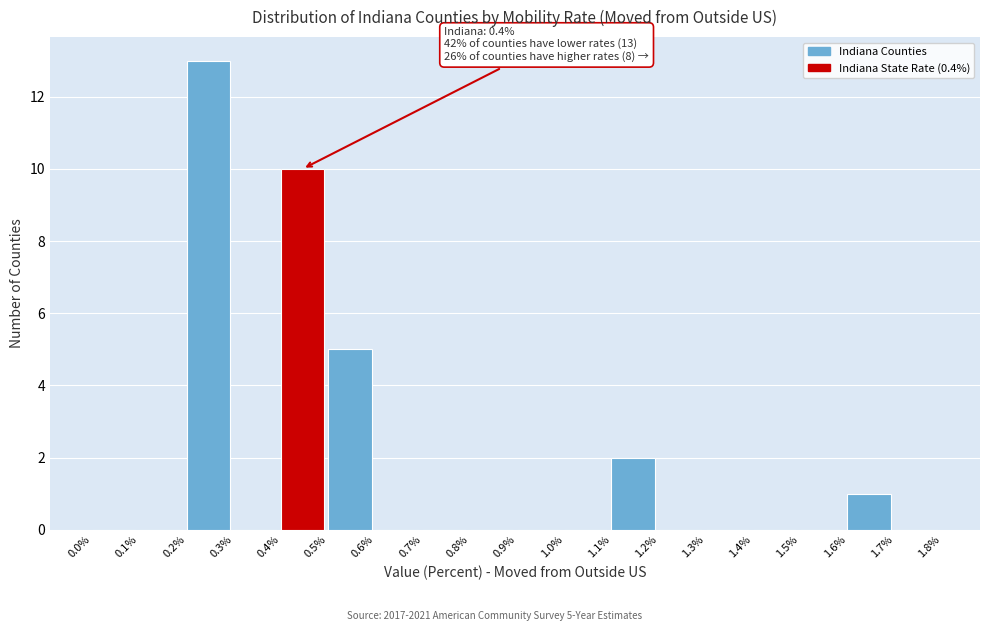

Over which range of the x-axis is the bar tallest?

0.2% to 0.3%